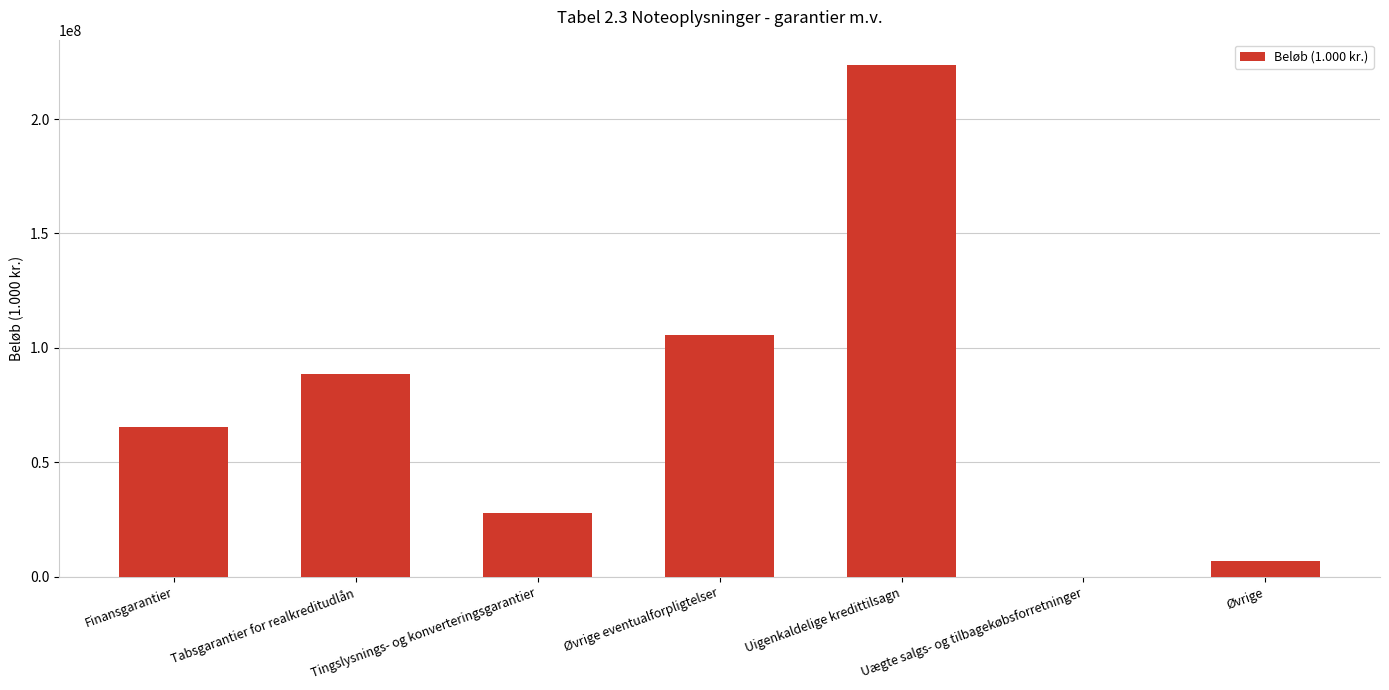

What is the sum of all values?

517382157